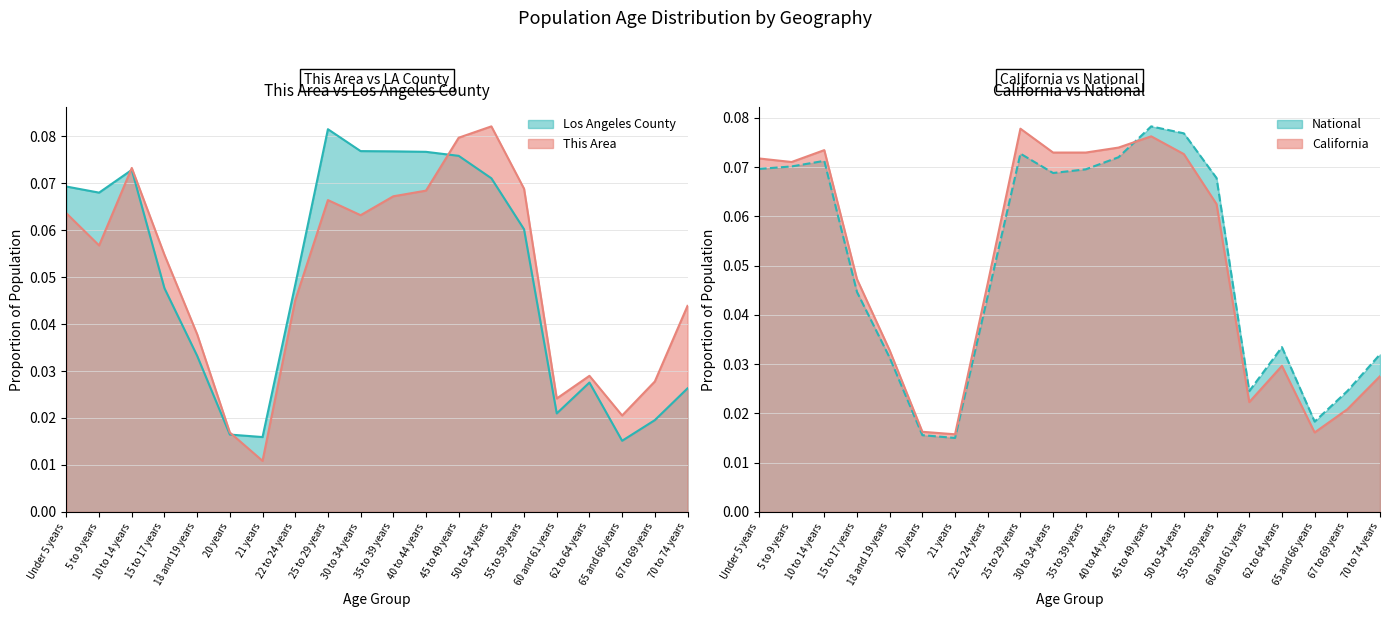

At which category does California reach its first local peak?

10 to 14 years